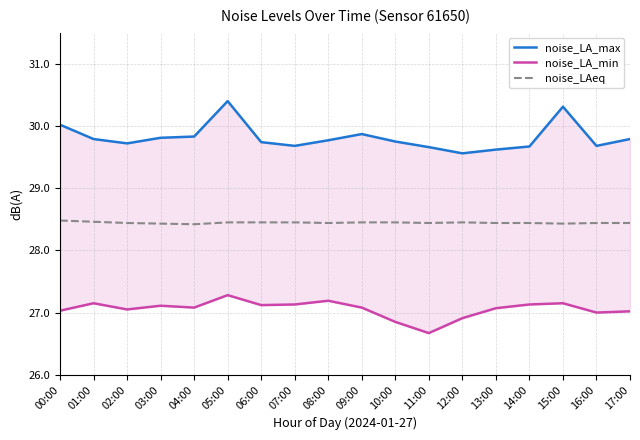

Rank the categories by noise_LA_min value from lowest to highest.

11:00, 10:00, 12:00, 16:00, 17:00, 00:00, 02:00, 13:00, 04:00, 09:00, 03:00, 06:00, 07:00, 14:00, 01:00, 15:00, 08:00, 05:00